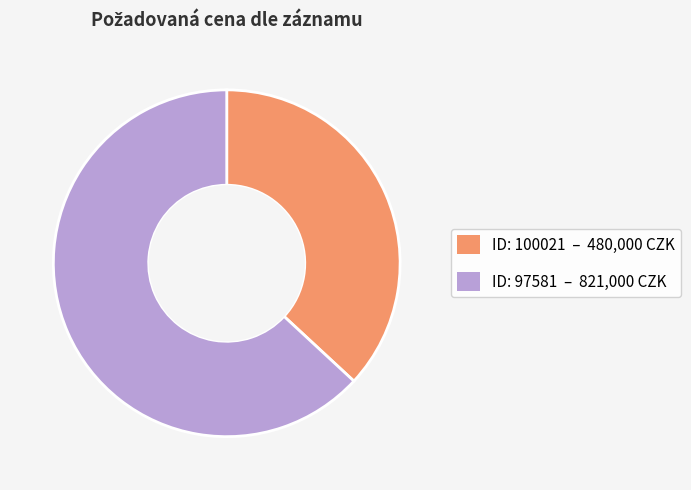

Which category has the biggest portion of the pie?

ID: 97581 – 821,000 CZK